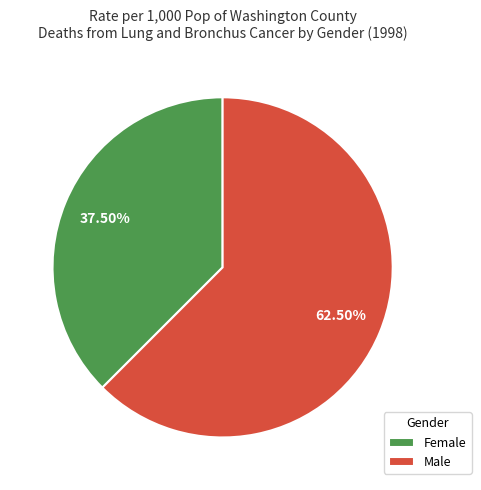

Which category accounts for the majority?

Male